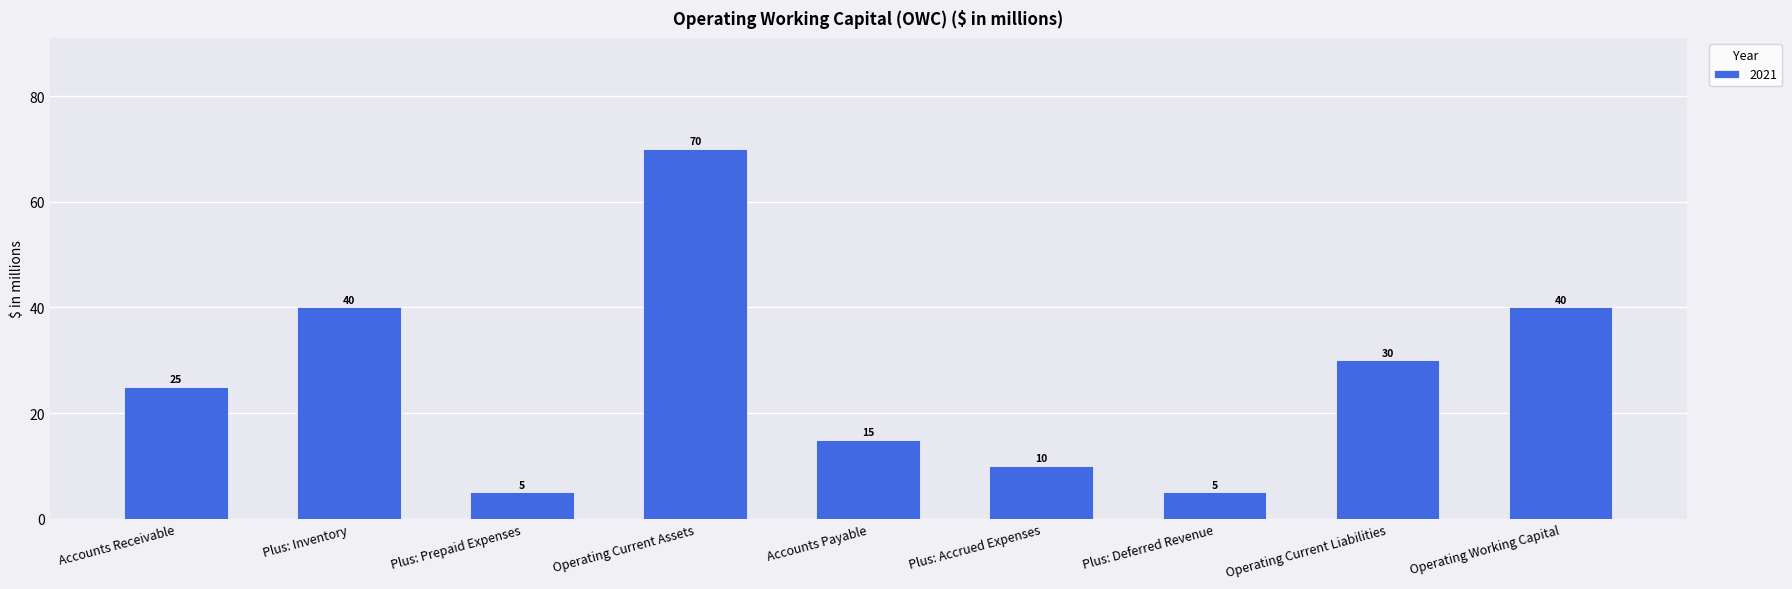

What is the maximum value shown in the chart?

70